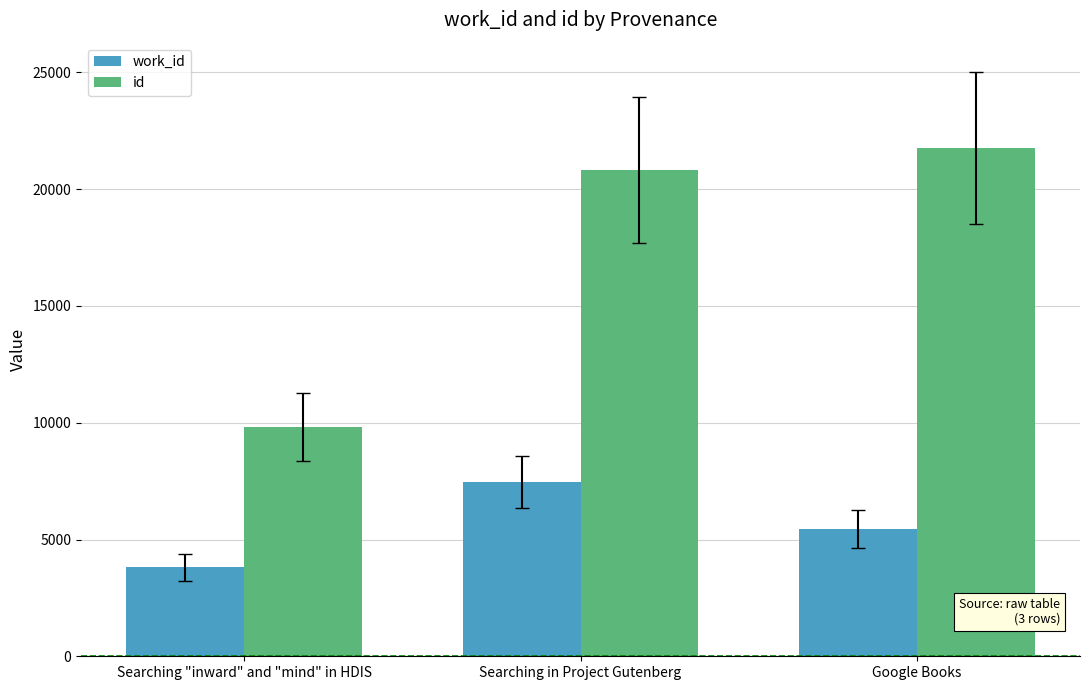

Is the value of work_id at Google Books greater than the value of id at Searching "inward" and "mind" in HDIS?

No